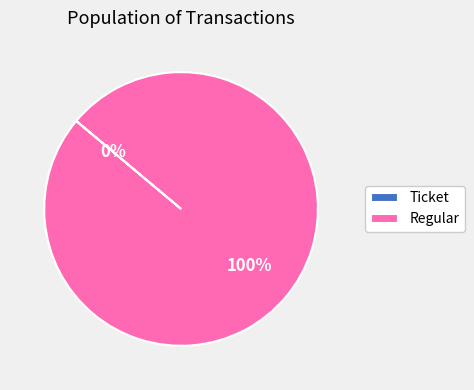

To the nearest percent, what is the average slice percentage?

50%